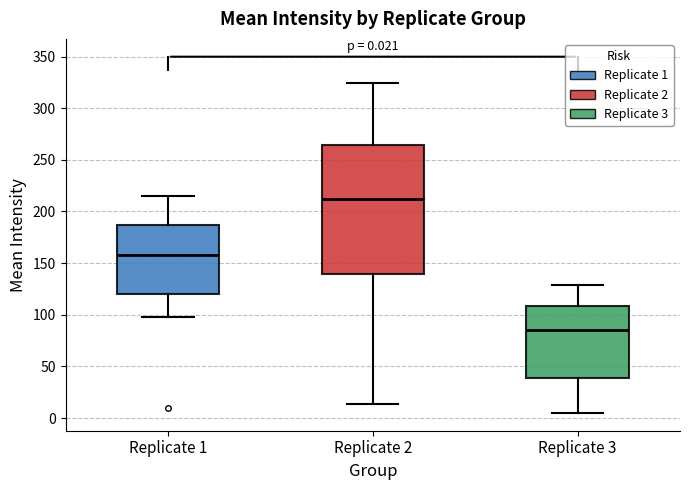

Which box's median line is the highest?

Replicate 2